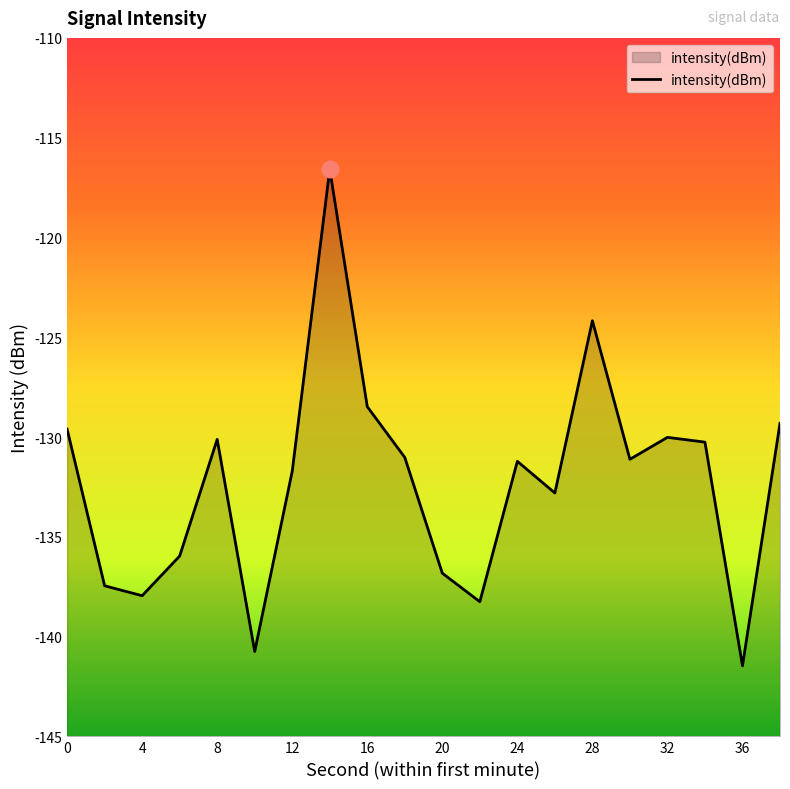

Which has a higher value, 28 or 4?

28